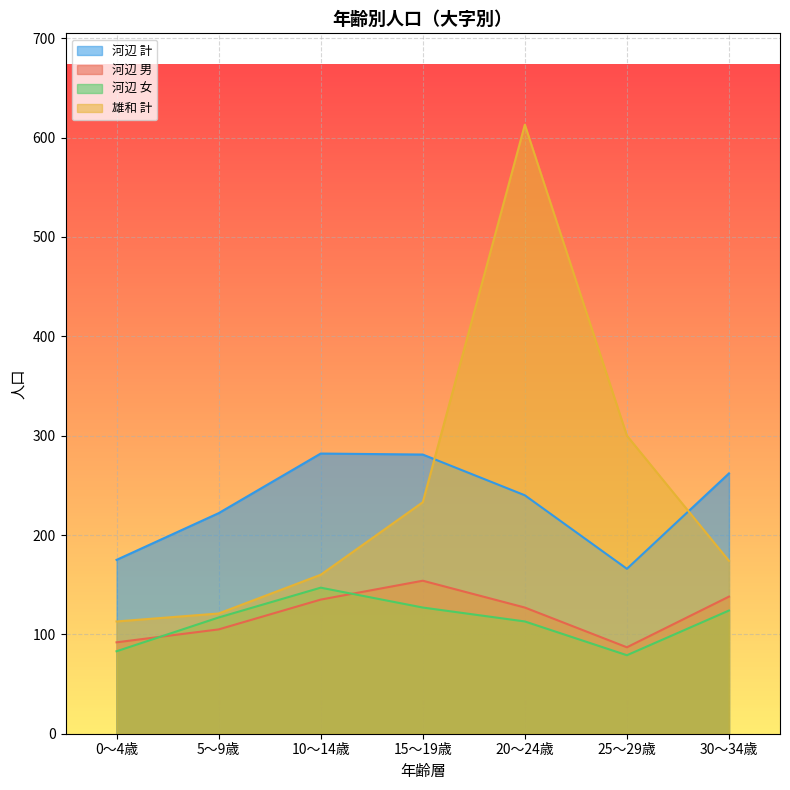

List the labels in order of 河辺 計 value, smallest first.

25～29歳, 0～4歳, 5～9歳, 20～24歳, 30～34歳, 15～19歳, 10～14歳